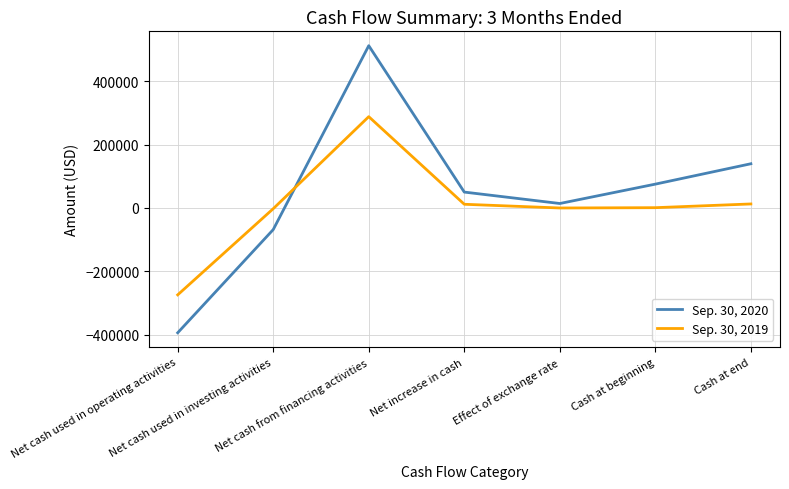

Which category has the lowest value in the Sep. 30, 2019 series?

Net cash used in operating activities